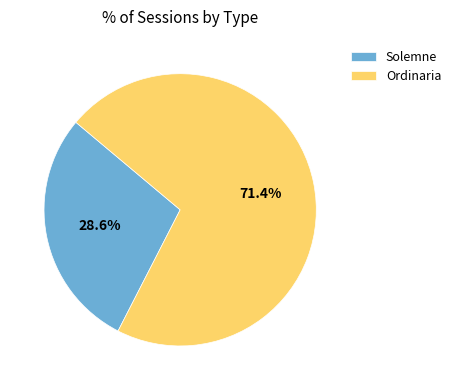

True or false: Solemne accounts for 42% of the total.

False